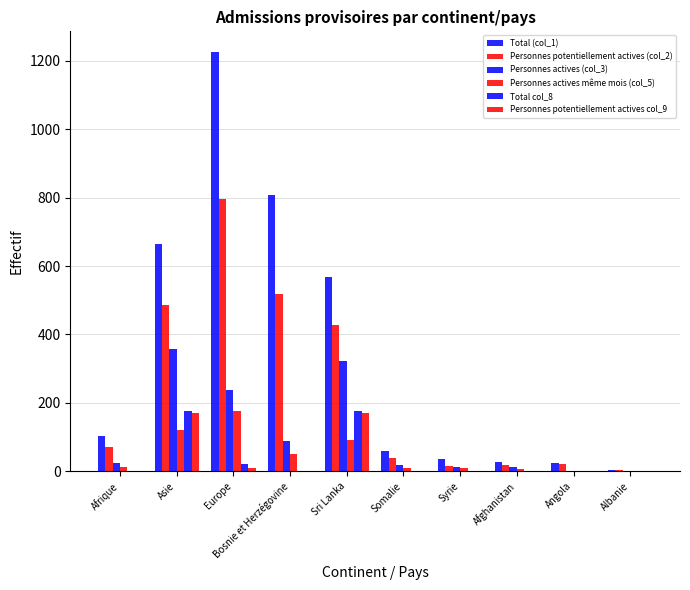

How many groups of bars are there?

10